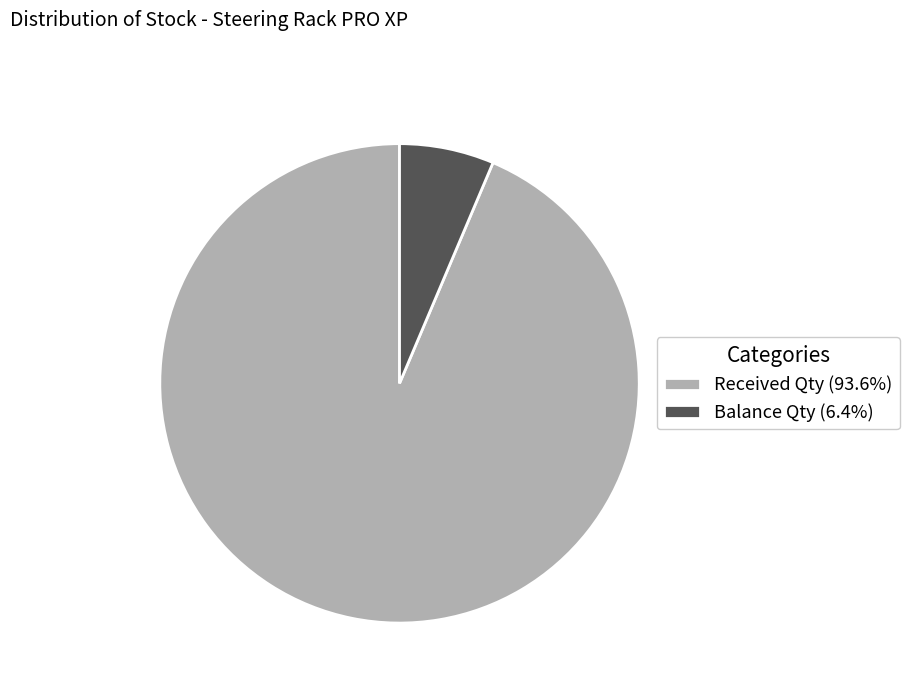

Is there a majority slice in this chart?

Yes